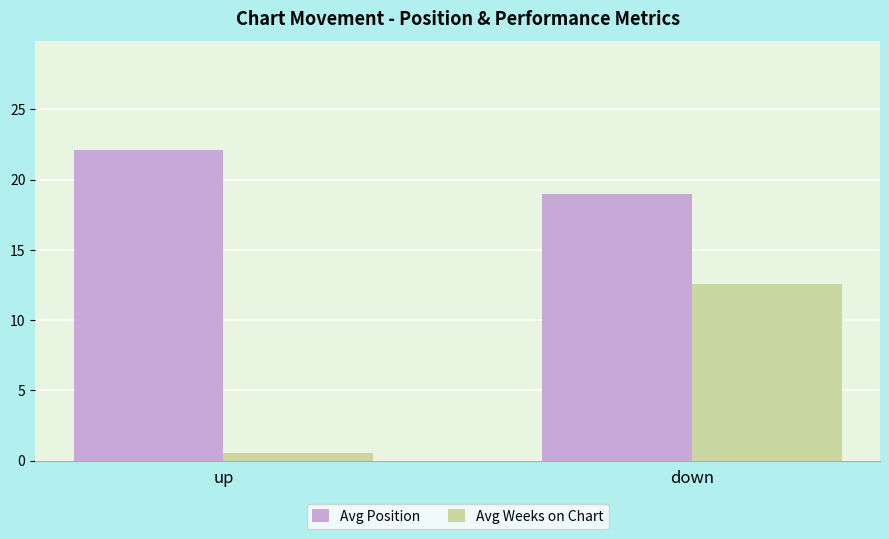

What is the label of the 2nd bar from the left?

down